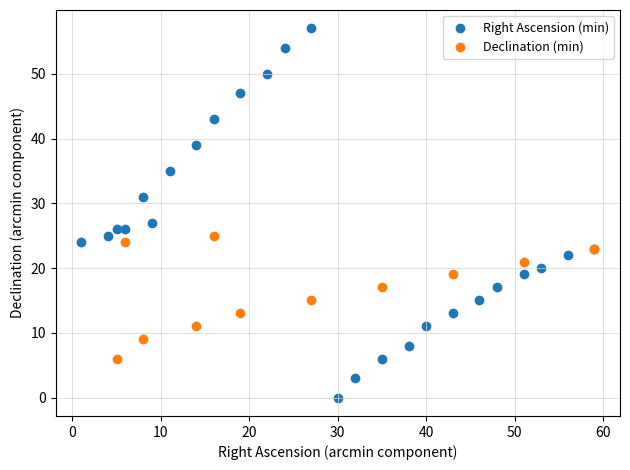

Which series reaches the minimum Y coordinate?

Right Ascension (min)